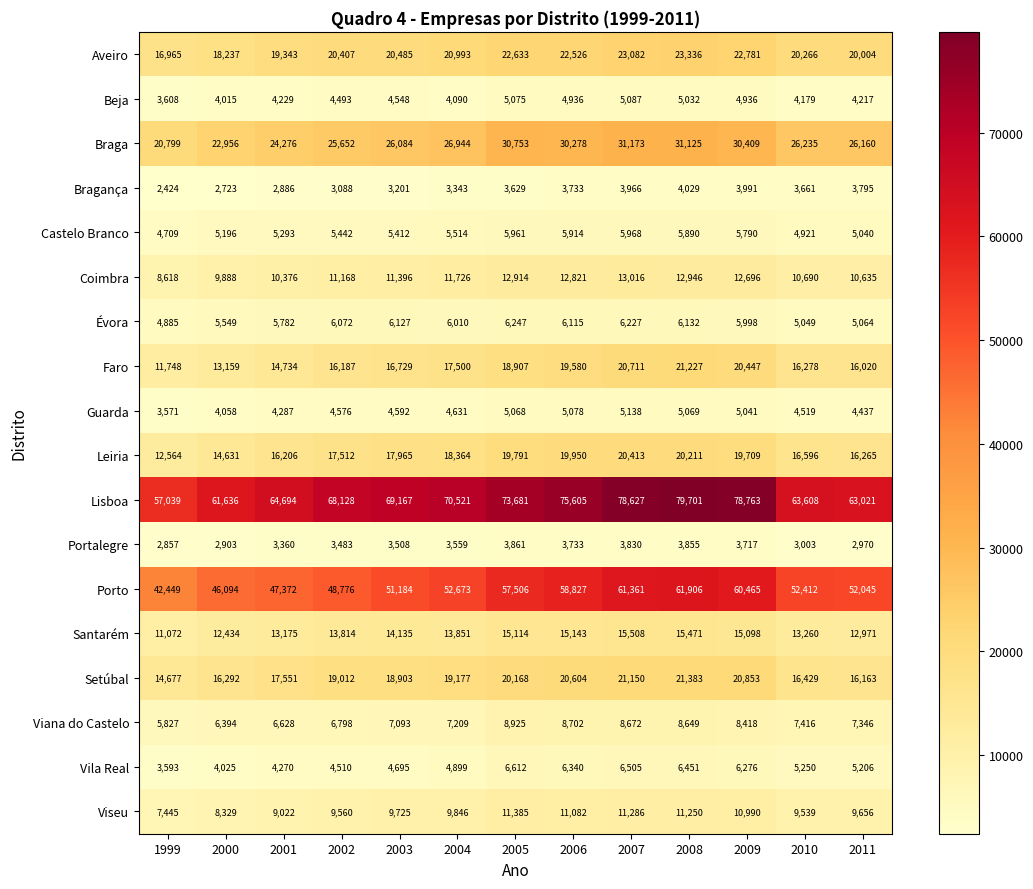

What is the difference between the Porto values at 2005 and 2000?

11412